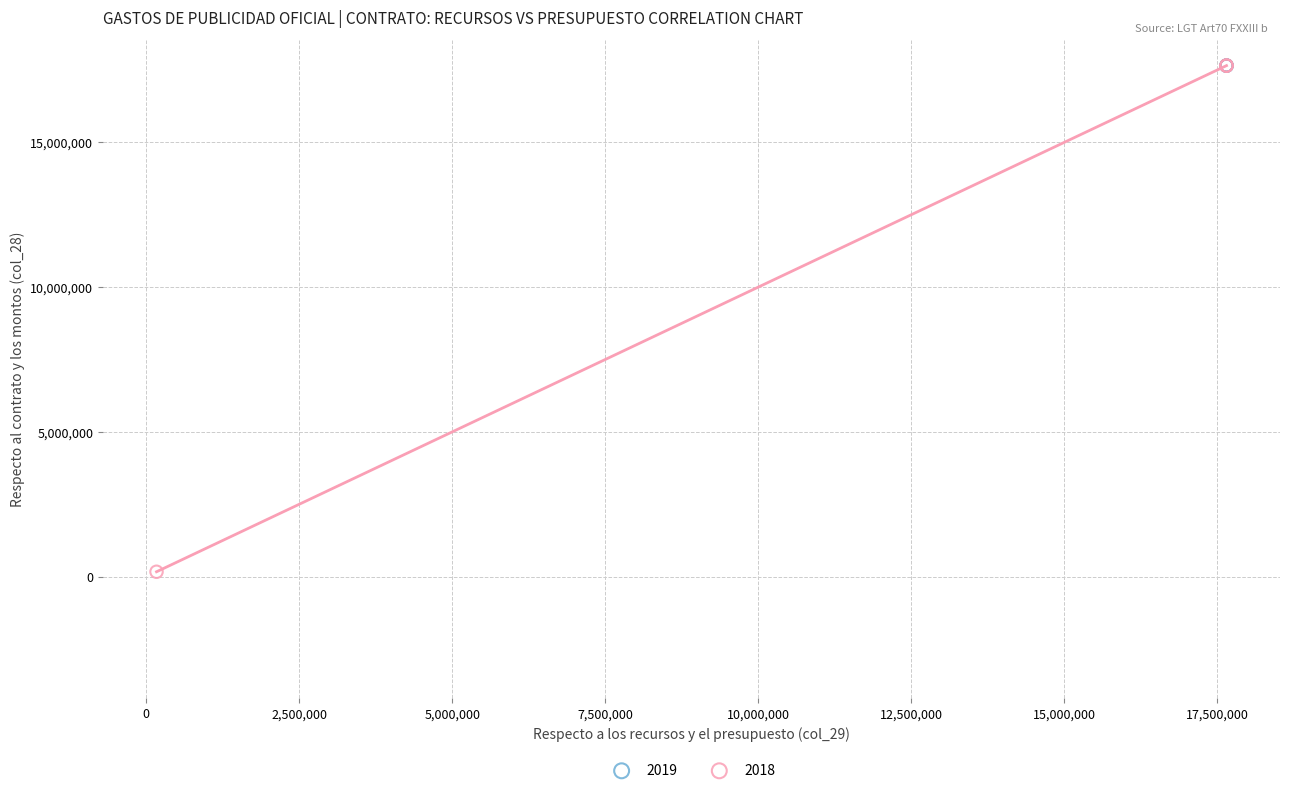

Which series reaches the minimum Y coordinate?

2018